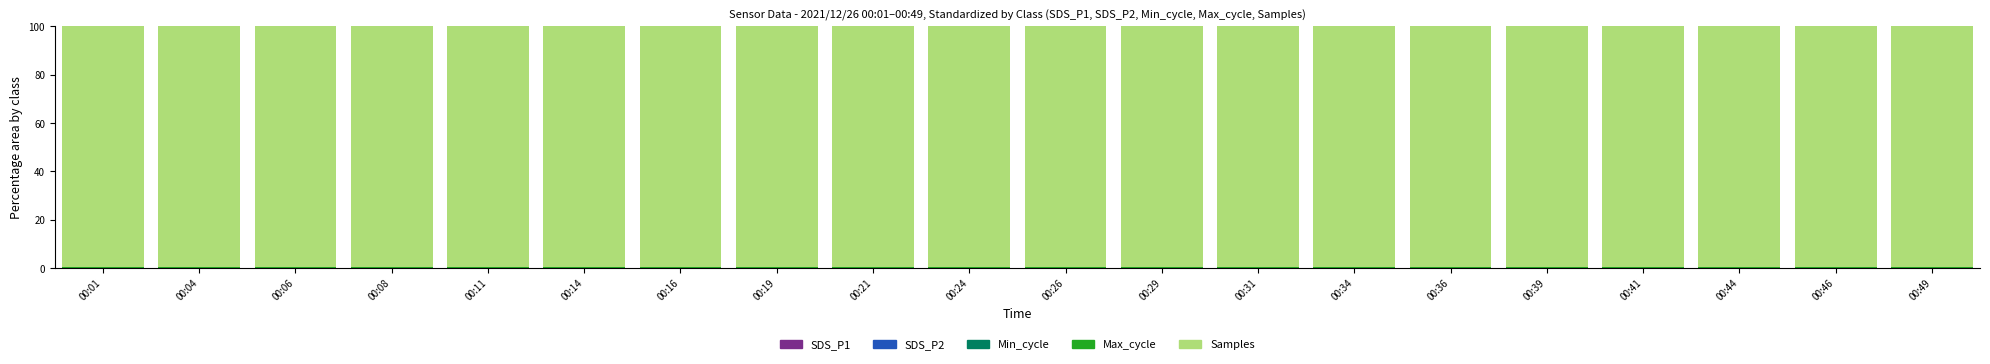

Which series has the largest range (max minus min)?

Max_cycle